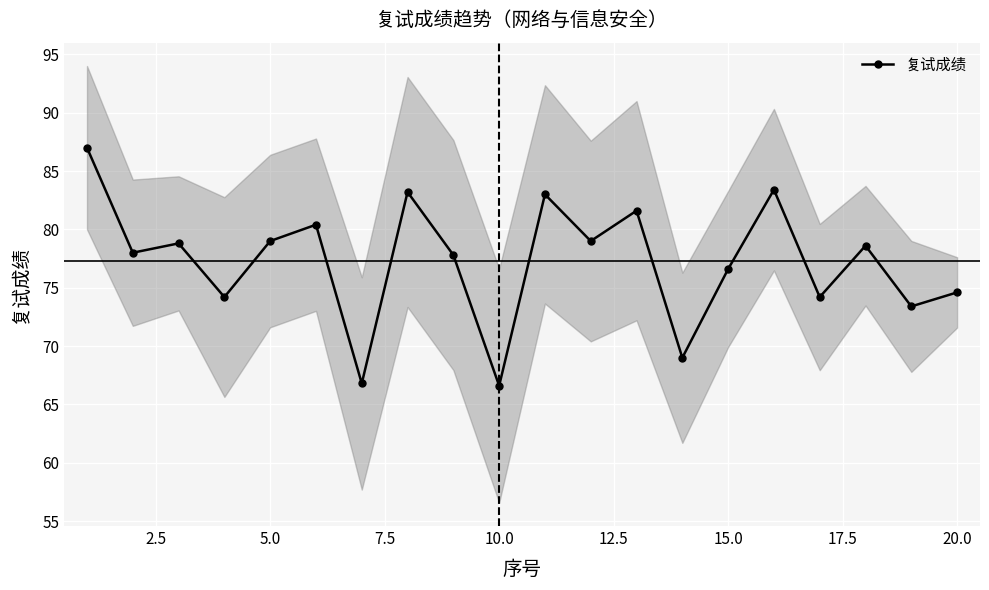

The value at 16 is 109.1. True or false?

False